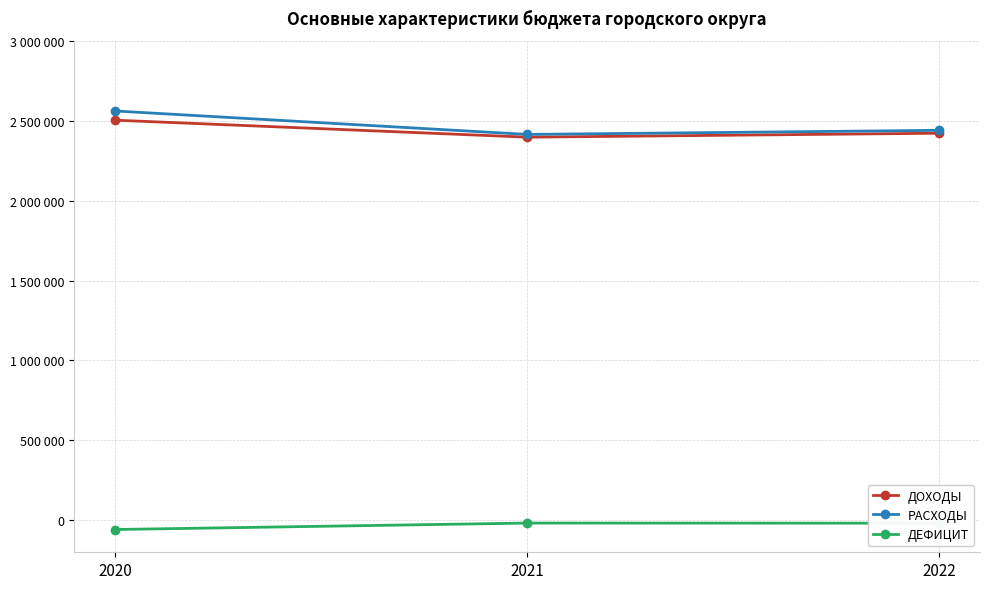

What are all the series names shown in the legend?

ДОХОДЫ, РАСХОДЫ, ДЕФИЦИТ